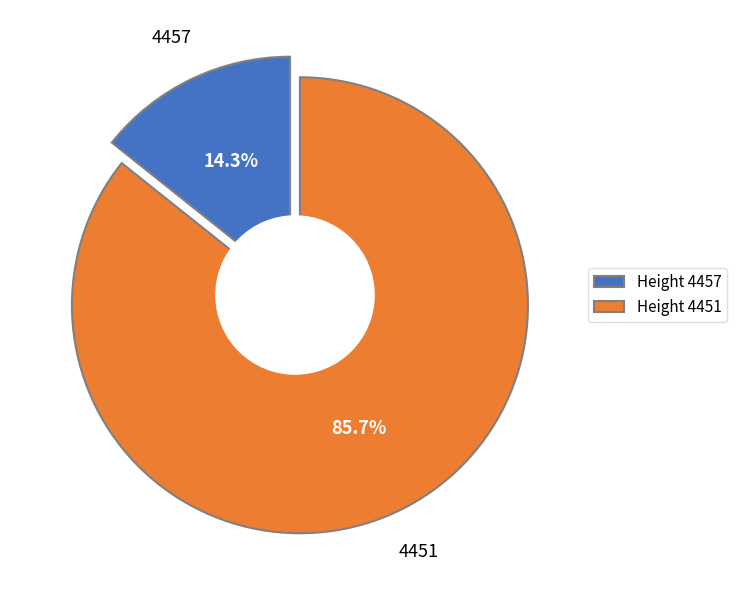

Is it true that 4457 is 14% of the pie?

True